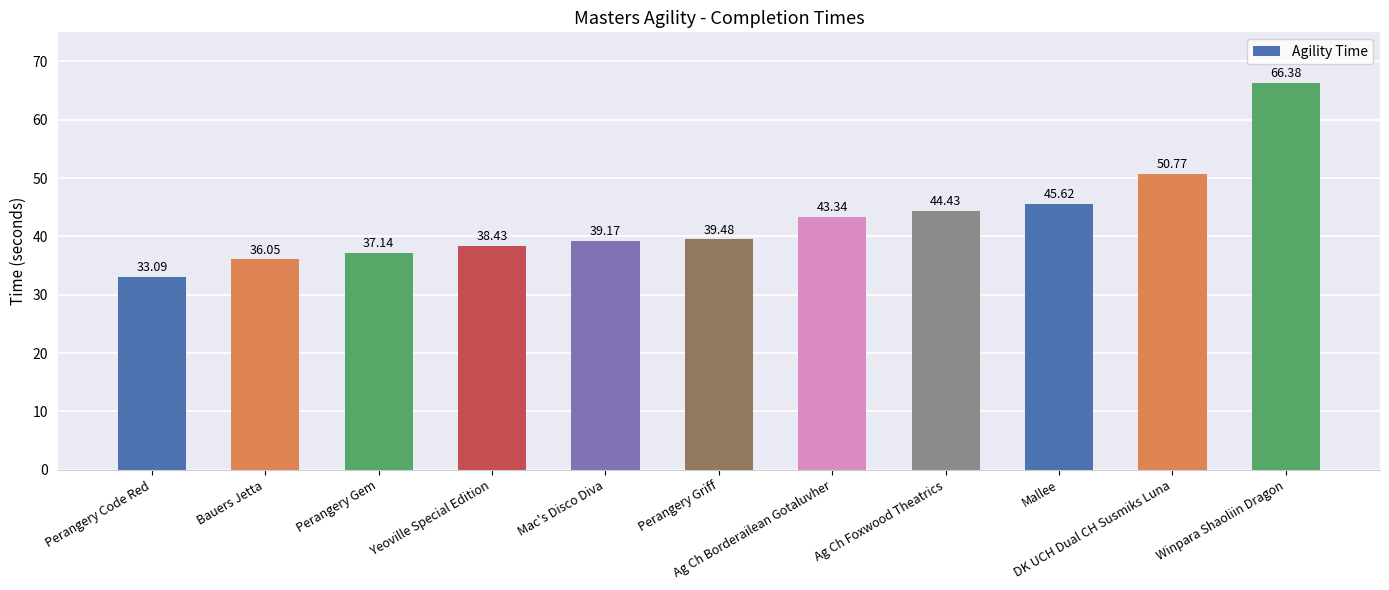

Between Perangery Gem and Perangery Code Red, which is larger?

Perangery Gem